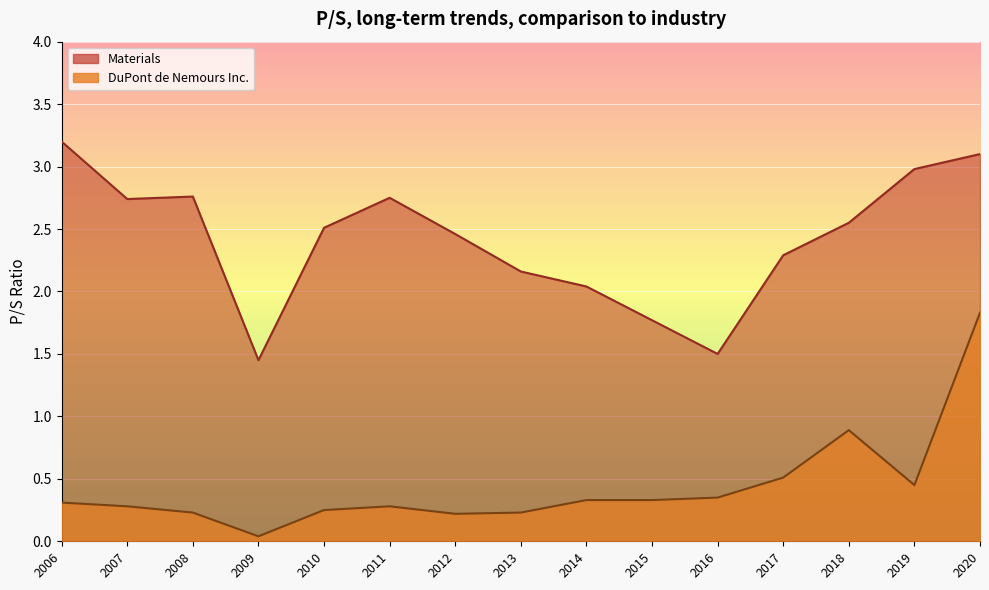

What is the difference between the second highest and minimum values in the Materials series?

1.7